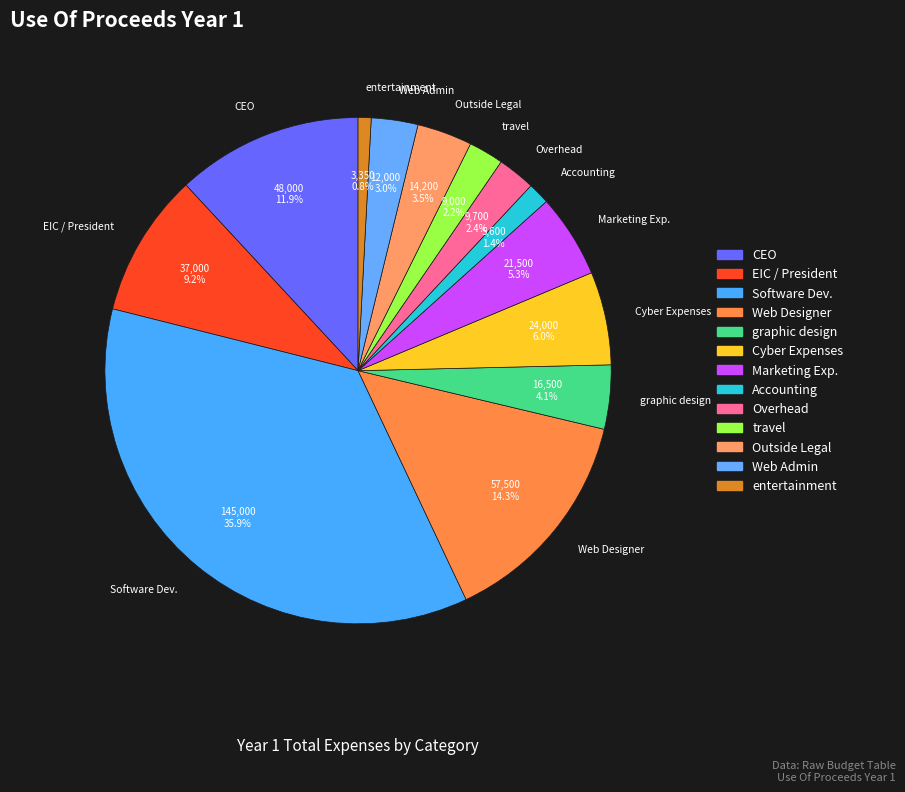

To the nearest percent, what portion does CEO represent?

12%